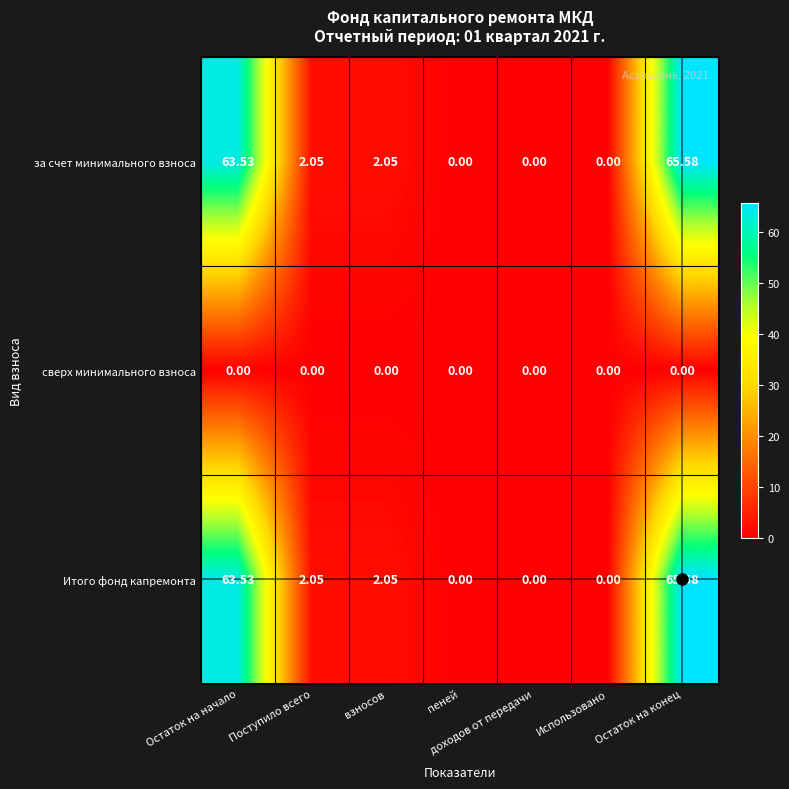

What is the greatest value displayed?

65.6